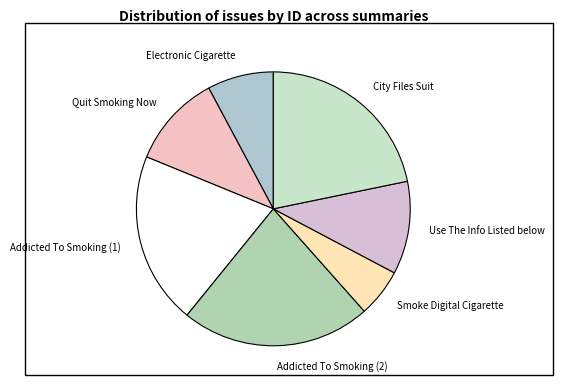

Do Addicted To Smoking (2) and Electronic Cigarette together represent more than half of the pie?

No